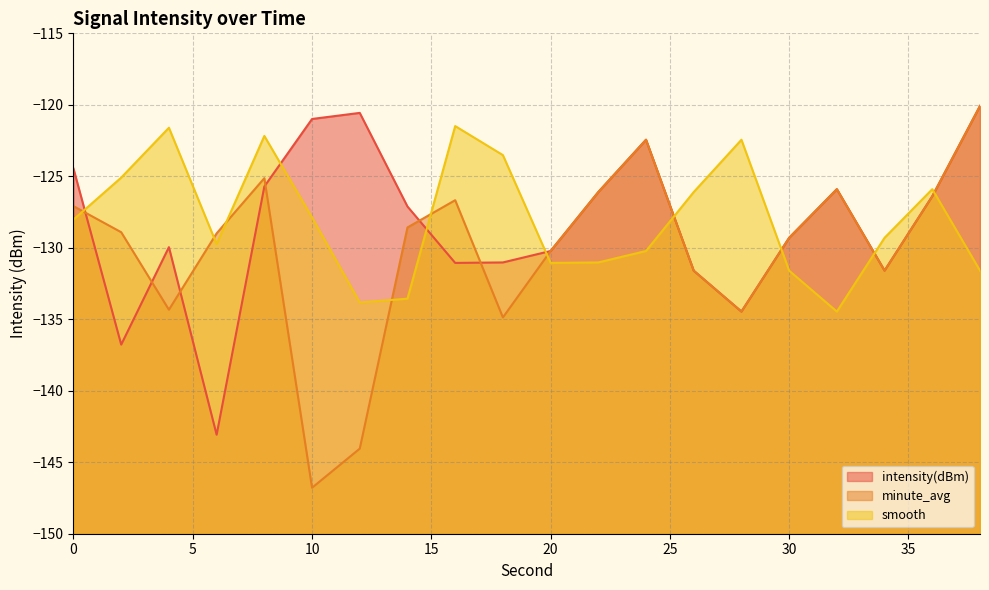

Which label corresponds to the largest value in the chart?

38